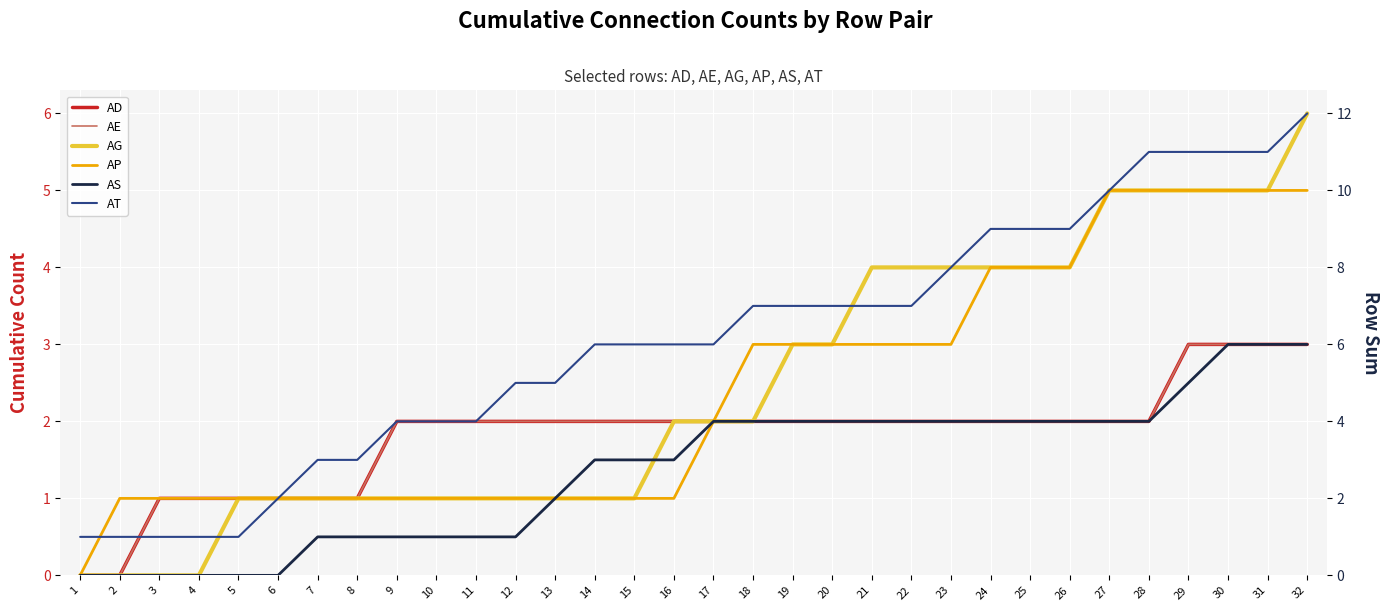

True or false: AE has more than 0 points higher than both neighbors.

False